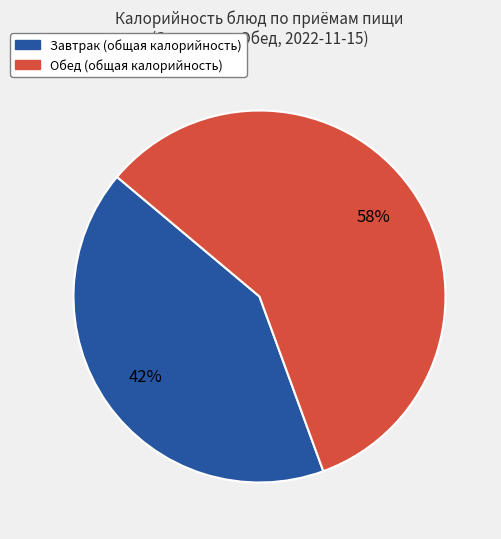

Does any single category account for the majority?

Yes